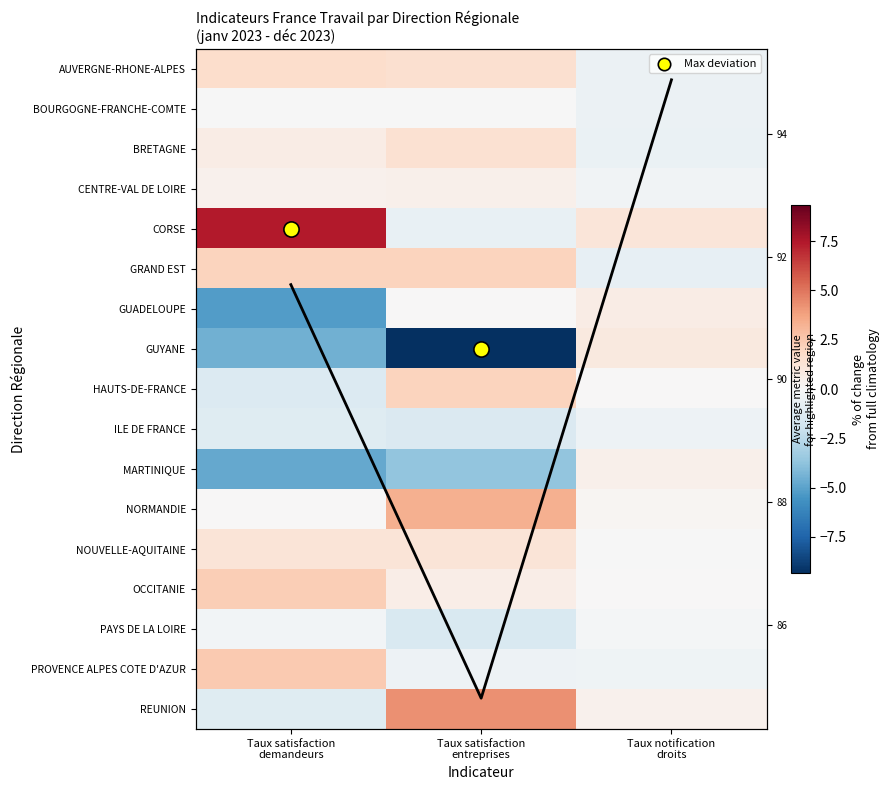

What is the difference between the highest and lowest values at Taux satisfaction
entreprises?

13.6